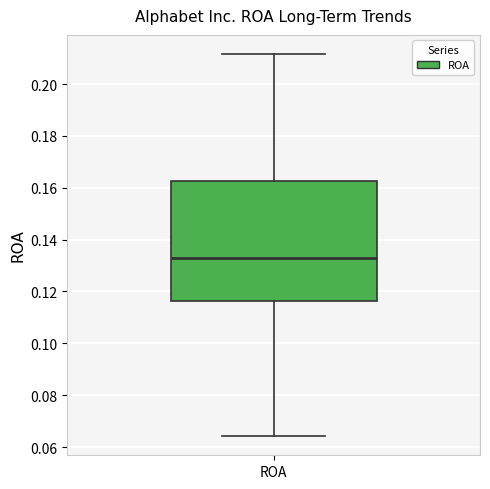

Where does the upper whisker of the box for ROA end on the y-axis? The values are not printed on the chart, so give them approximately, as read against the axis.

0.212